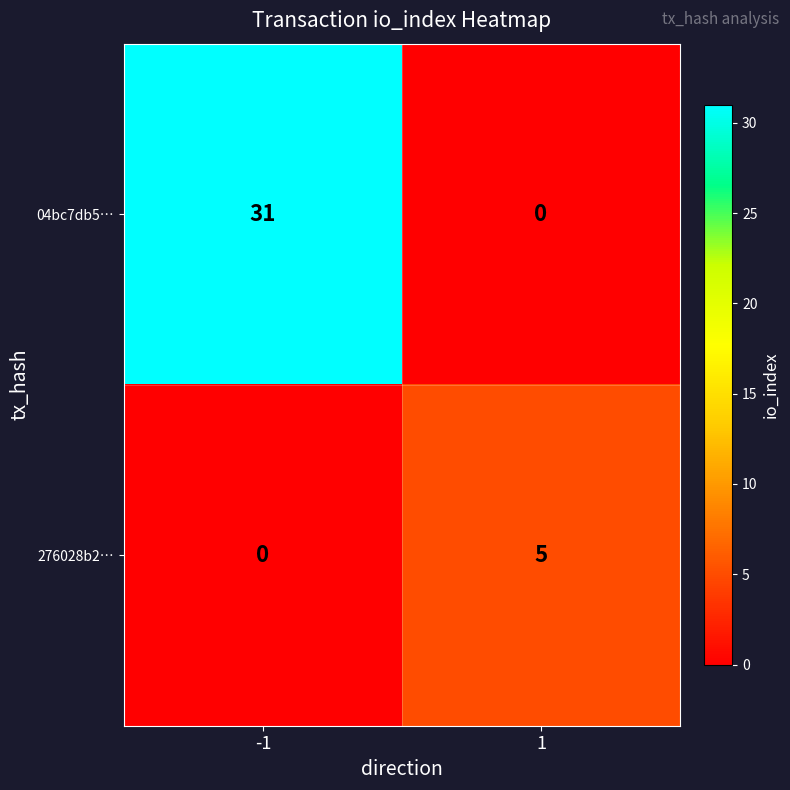

Which series has the largest total across all categories?

04bc7db5…